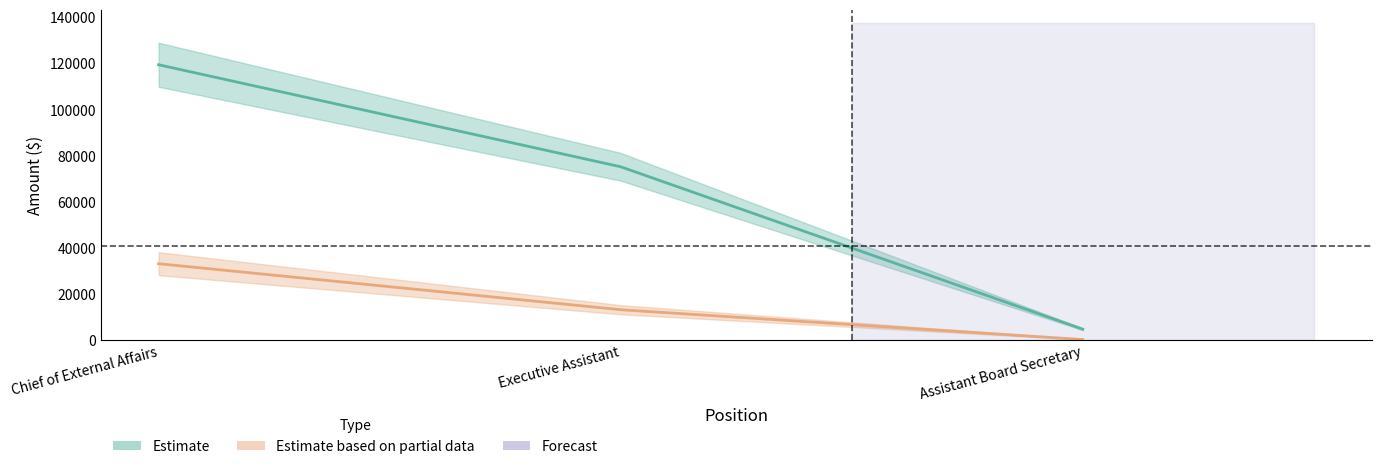

The value of Total Wages (Estimate) at Assistant Board Secretary is 4813. True or false?

True